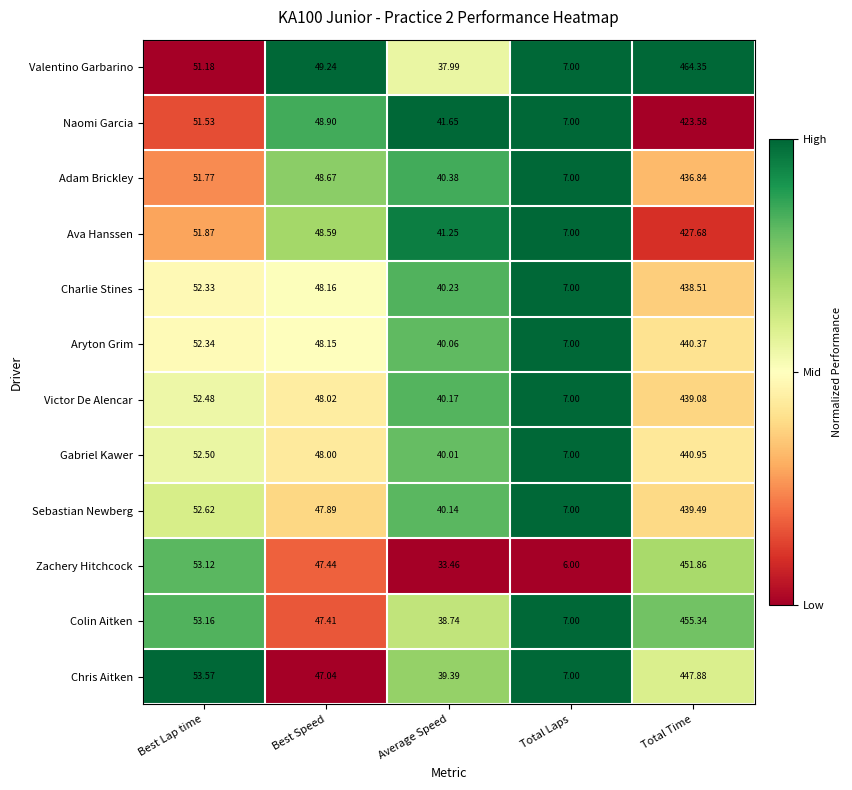

At which label is Chris Aitken closest to 227?

Best Lap time